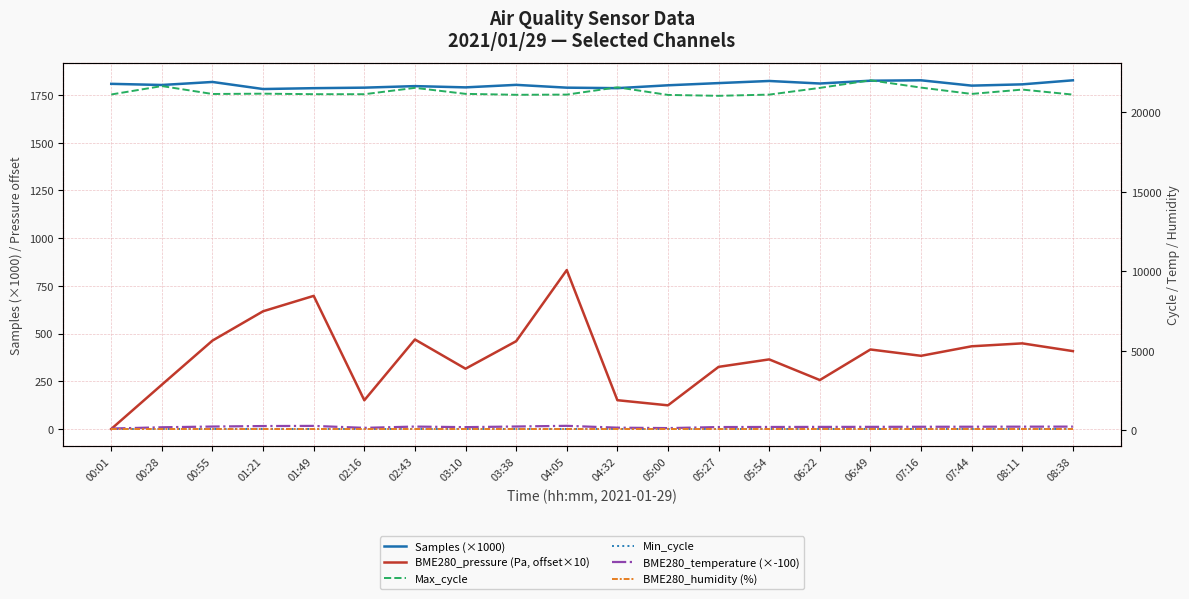

At 00:28, list the series in order from largest to smallest.

Max_cycle, Samples (×1000), BME280_pressure (Pa, offset×10), BME280_temperature (×-100), BME280_humidity (%), Min_cycle